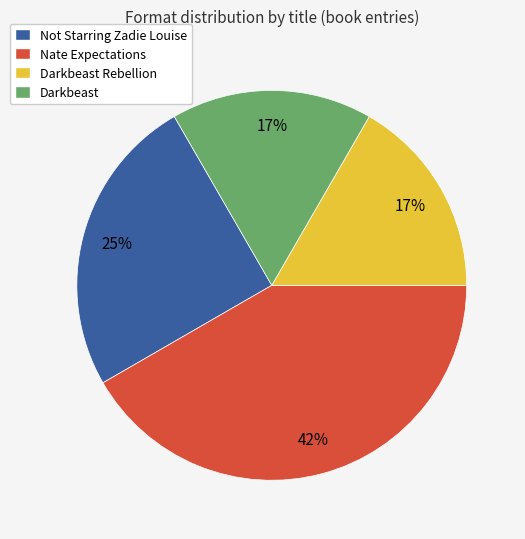

Is the sum of Darkbeast and Nate Expectations greater than half?

Yes